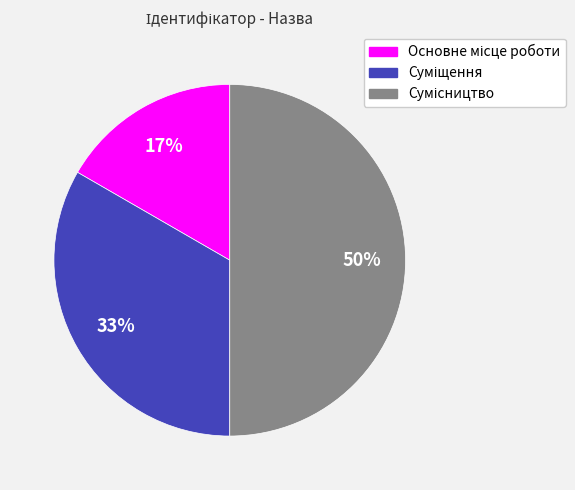

To the nearest percent, what is the average slice percentage?

33%